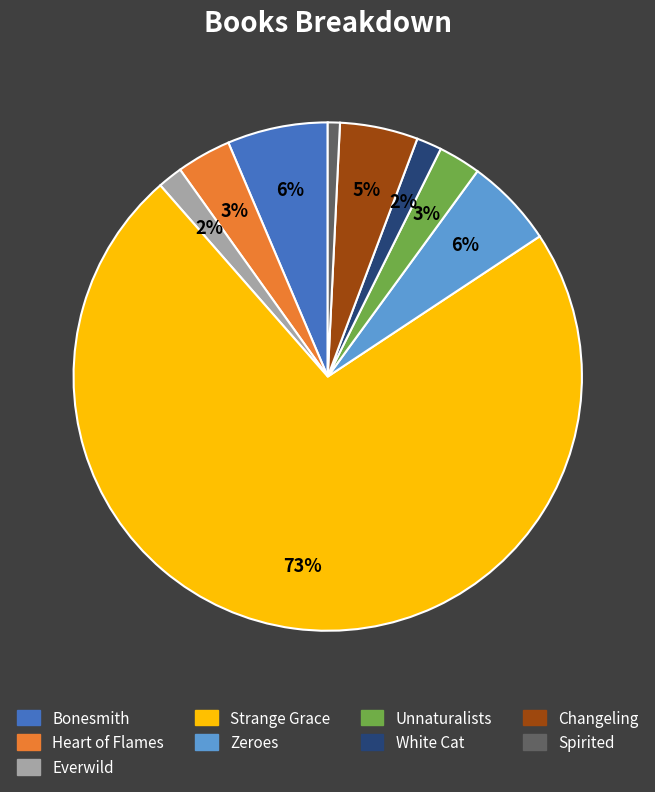

Is there any slice that represents more than half of the pie?

Yes